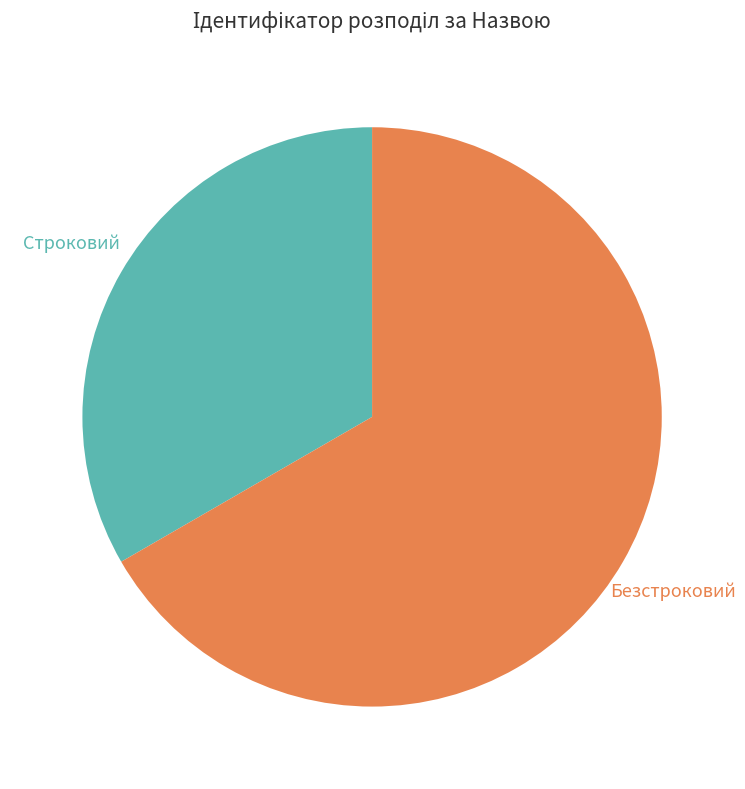

To the nearest percent, what is the difference between the largest and smallest slice percentages?

33%